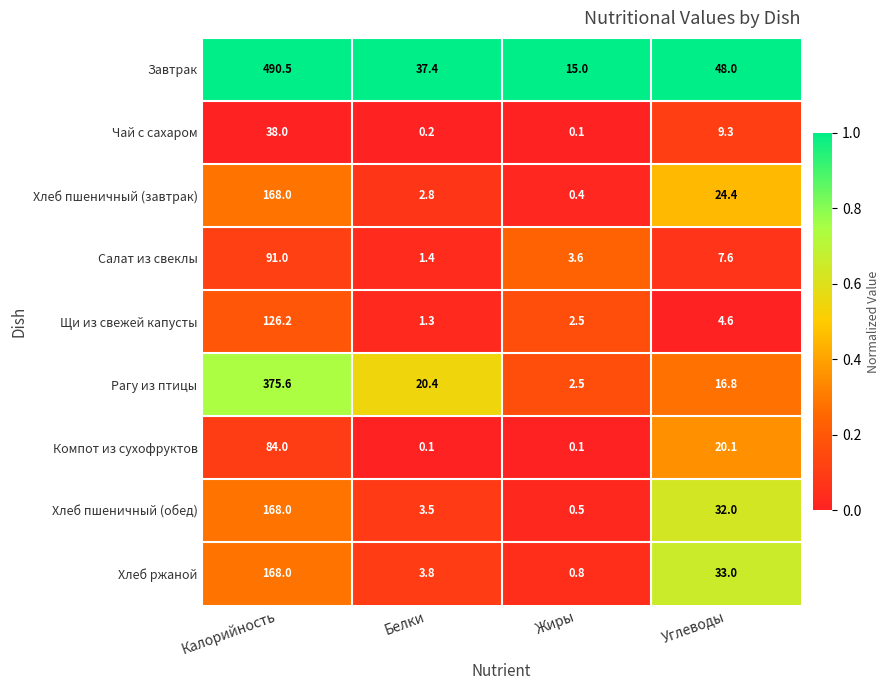

How many data points does each series have?

4